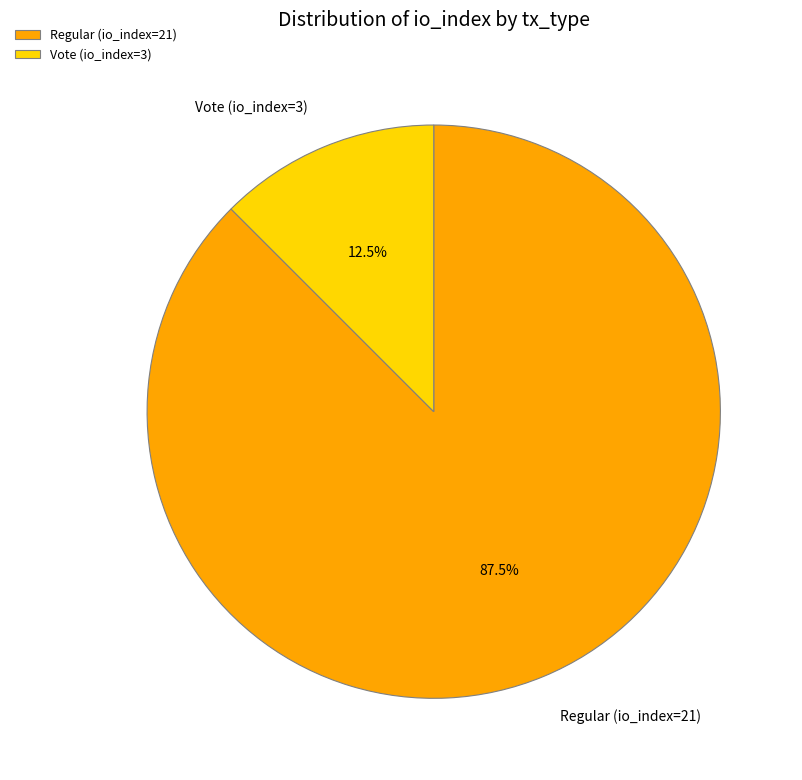

To the nearest percent, what is the difference between the Vote (io_index=3) and Regular (io_index=21) slice percentages?

75%